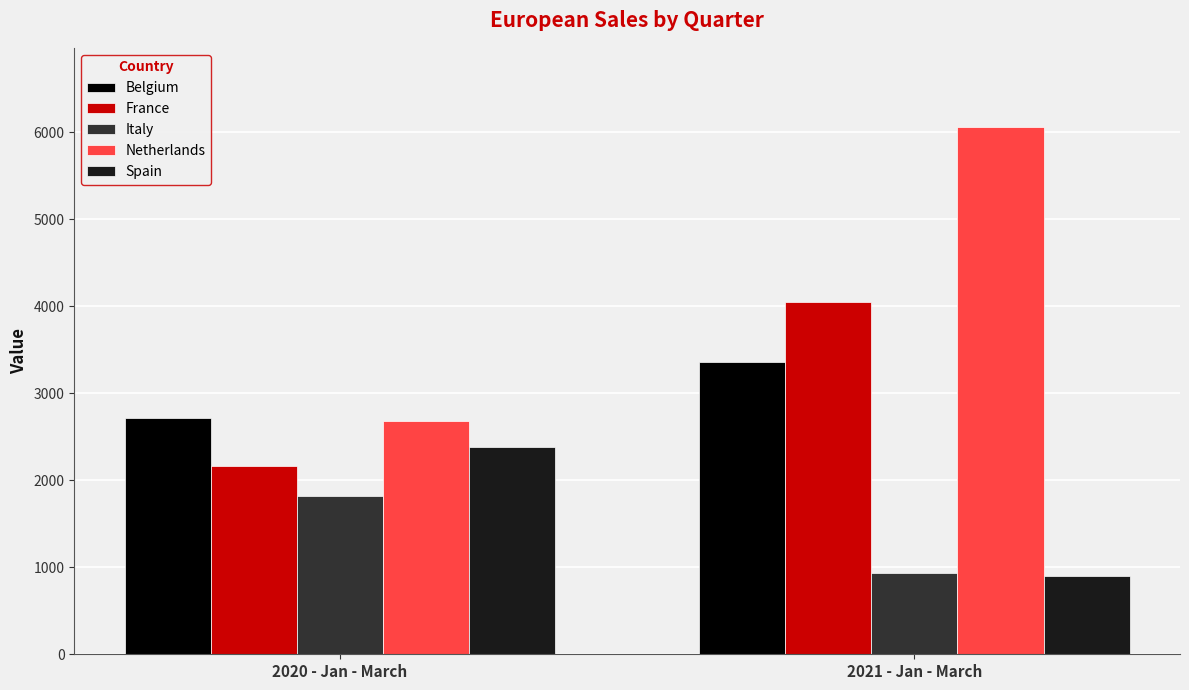

Which series has the largest total across all categories?

Netherlands